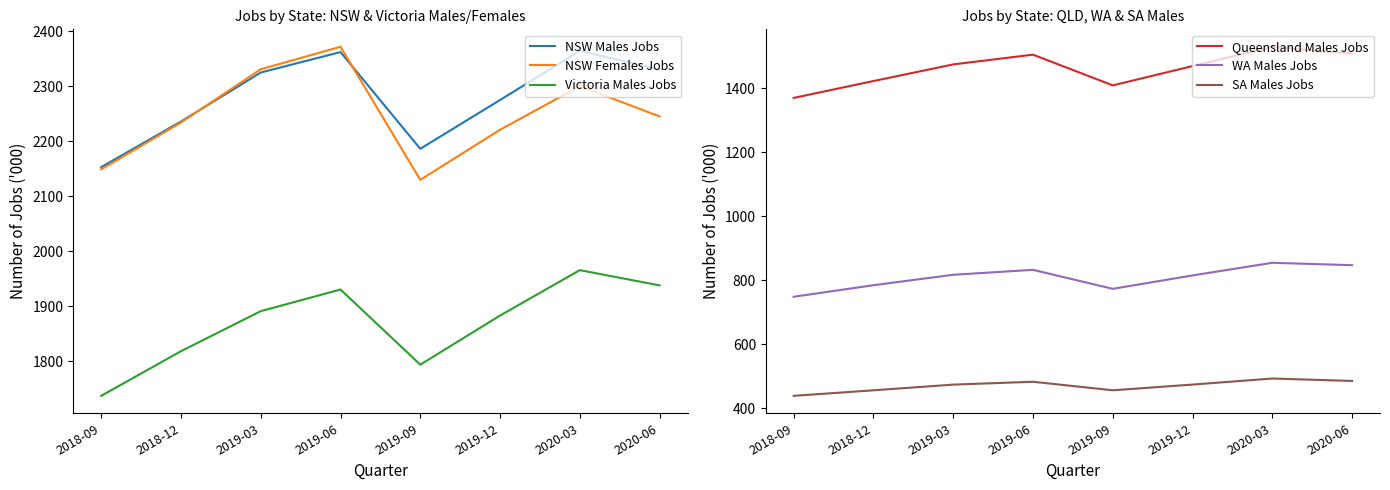

Is the value of Queensland Males Jobs at 2019-12 greater than the value of Victoria Males Jobs at 2019-03?

No